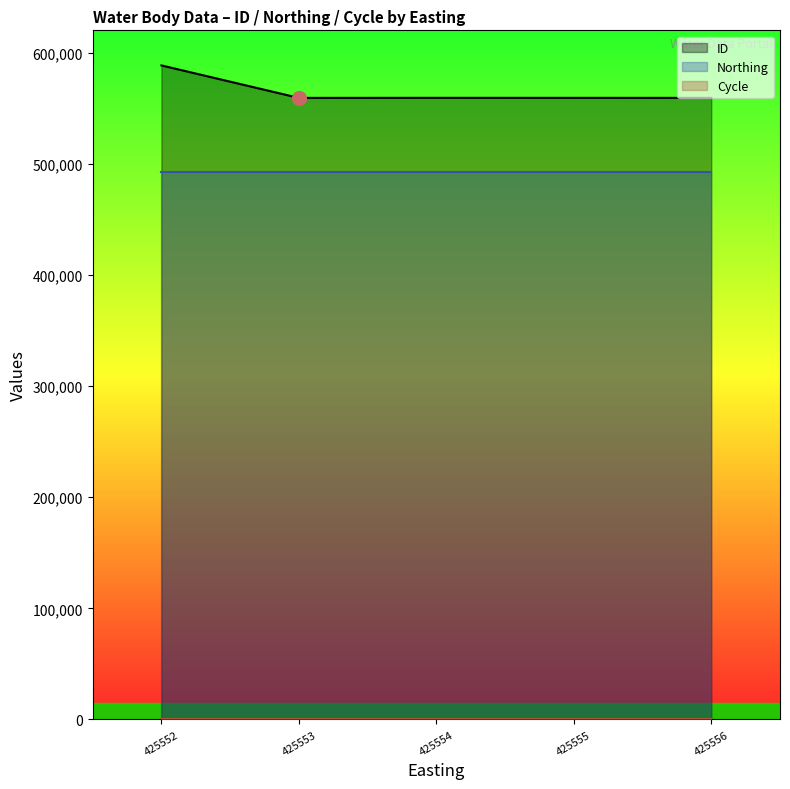

True or false: Northing has more than 0 interior local peaks.

False